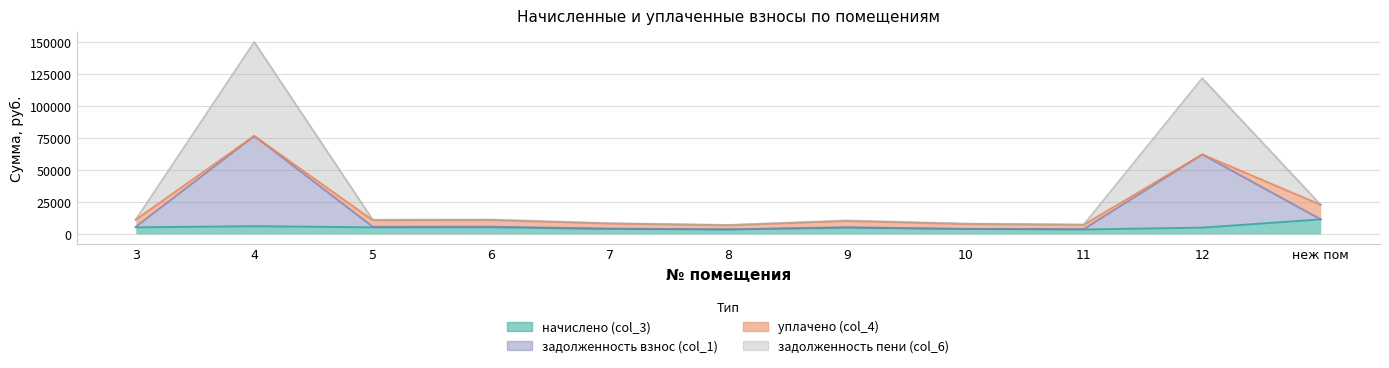

What is the difference between the задолженность пени (col_6) values at 11 and 3?

3865.7